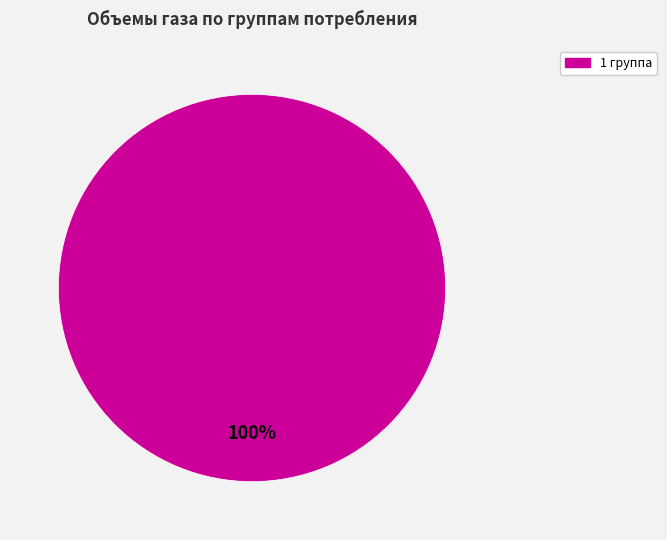

Does any single category account for the majority?

Yes